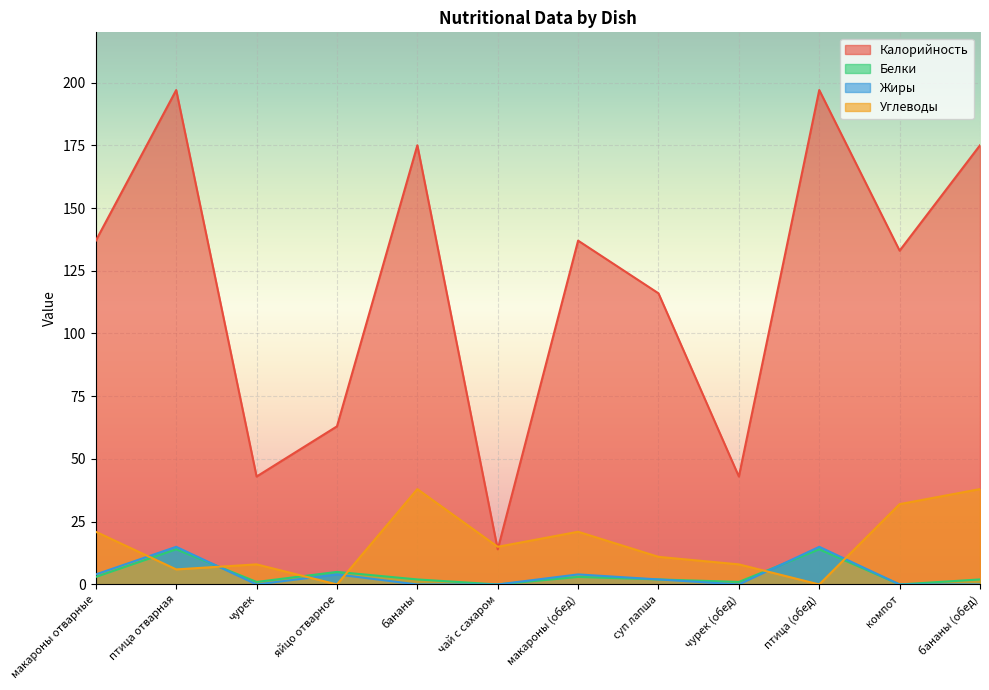

What are all the series names shown in the legend?

Калорийность, Белки, Жиры, Углеводы